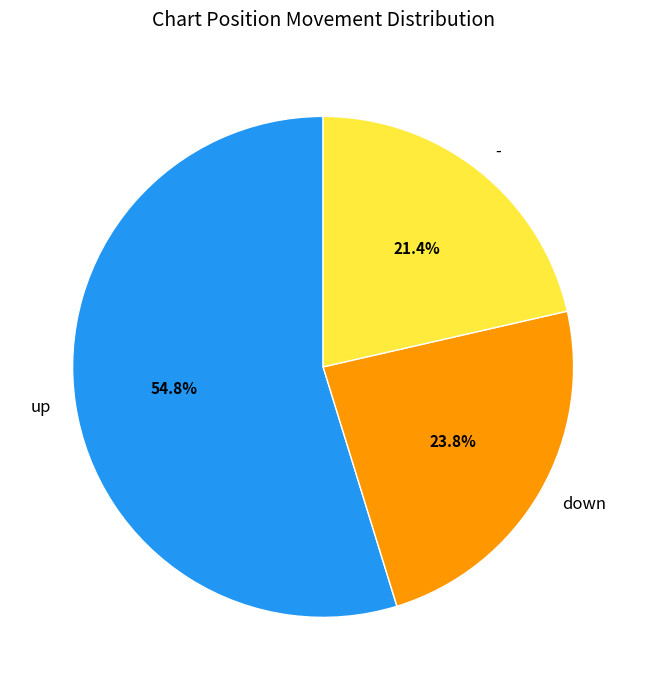

What percentage do down and up together represent?

78.6%